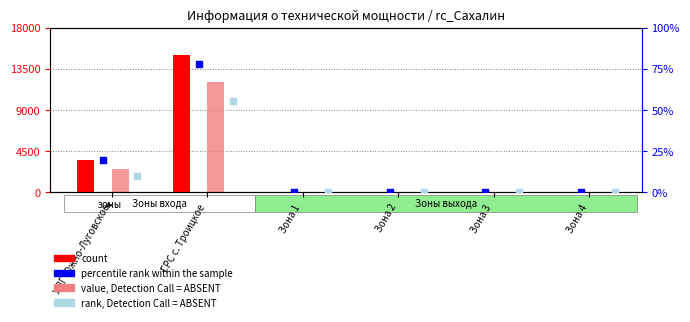

Which series contains the lowest Y value?

count